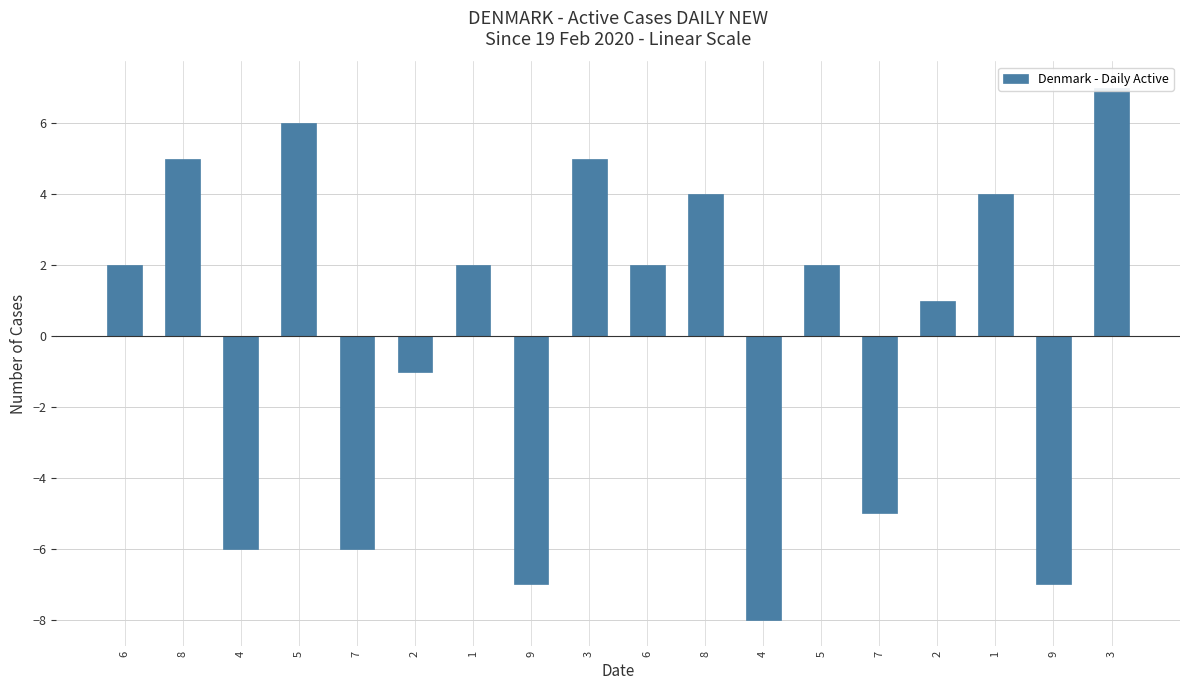

Where is the data nearest to the value 0?

2